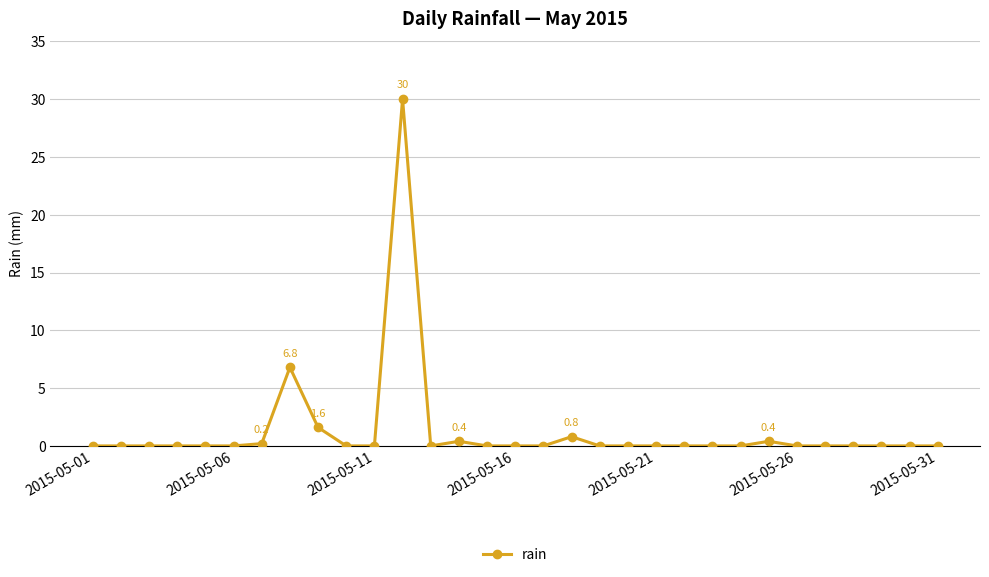

What is the difference between the maximum and minimum values?

30.0